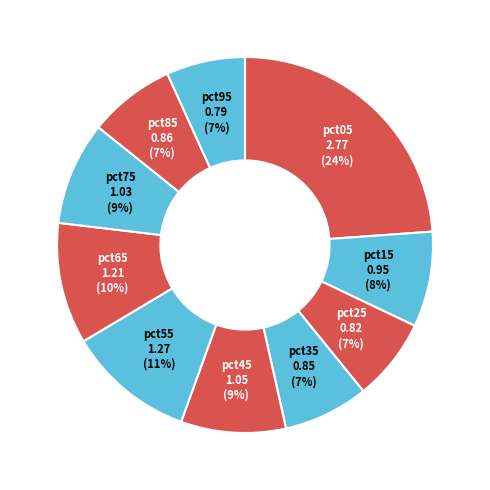

To the nearest percent, what is the combined percentage of pct65 and pct45?

19%